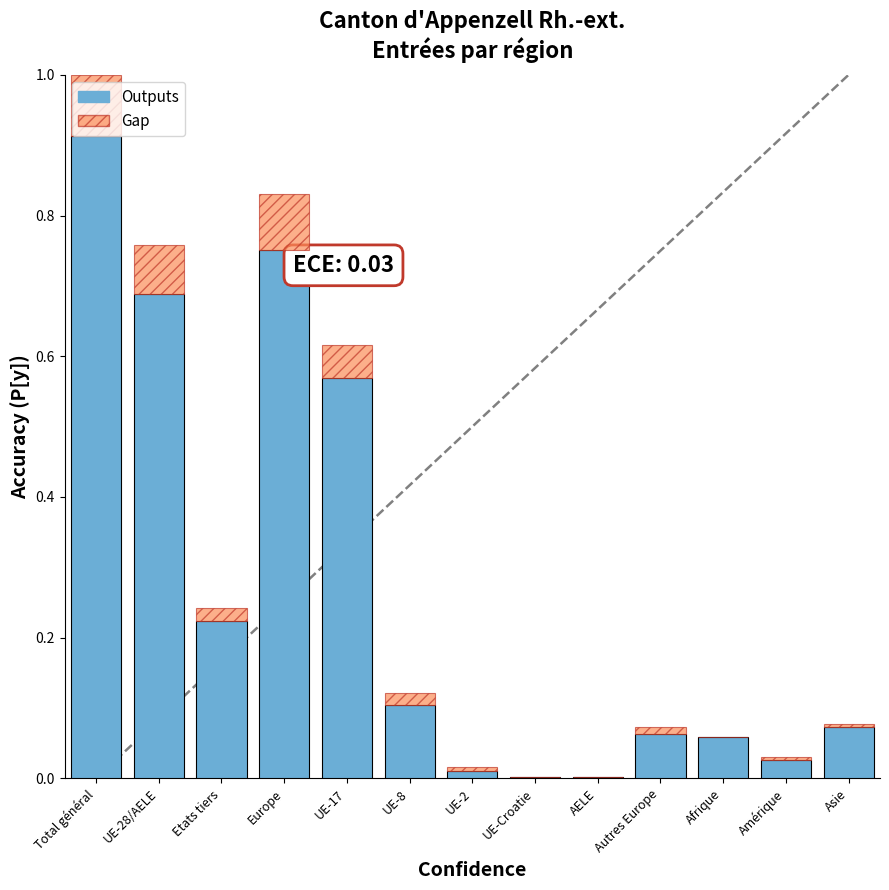

What is the sum of all Outputs values?

3.5